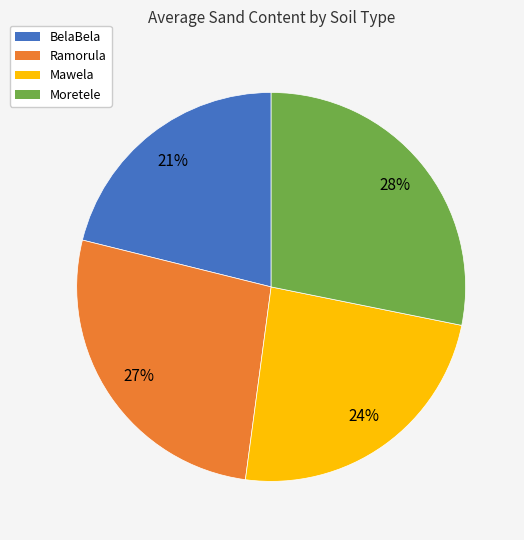

Do Ramorula and Moretele together represent more than half of the pie?

Yes